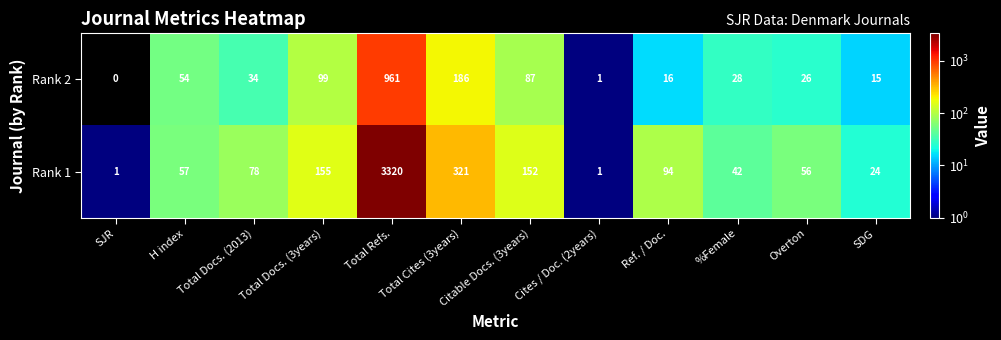

Which series has the largest total across all categories?

Rank 1